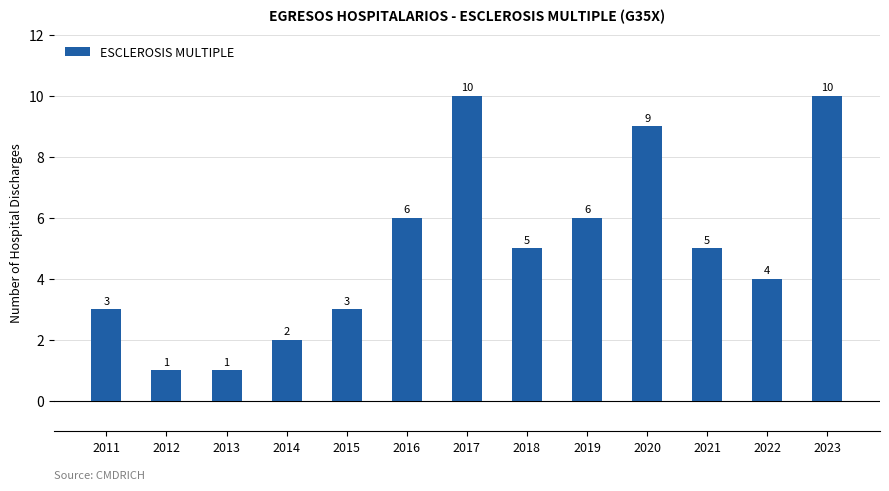

How many data points are less than 5?

6